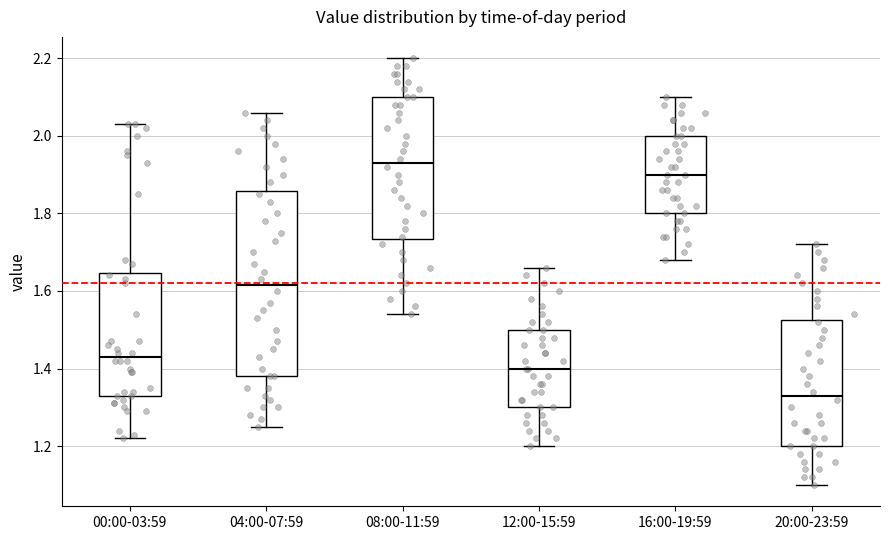

Reading left to right, transcribe this box plot: for each box, give where its median line is, the range the box spans, and where its two whiskers end, as read against the y-axis. The values are not printed on the chart, so give them approximately, as read against the axis.

00:00-03:59: median 1.44, box 1.34 to 1.64, whiskers 1.22 to 2.04
04:00-07:59: median 1.62, box 1.38 to 1.86, whiskers 1.26 to 2.06
08:00-11:59: median 1.94, box 1.74 to 2.10, whiskers 1.54 to 2.20
12:00-15:59: median 1.40, box 1.30 to 1.50, whiskers 1.20 to 1.66
16:00-19:59: median 1.90, box 1.80 to 2.00, whiskers 1.68 to 2.10
20:00-23:59: median 1.34, box 1.20 to 1.52, whiskers 1.10 to 1.72